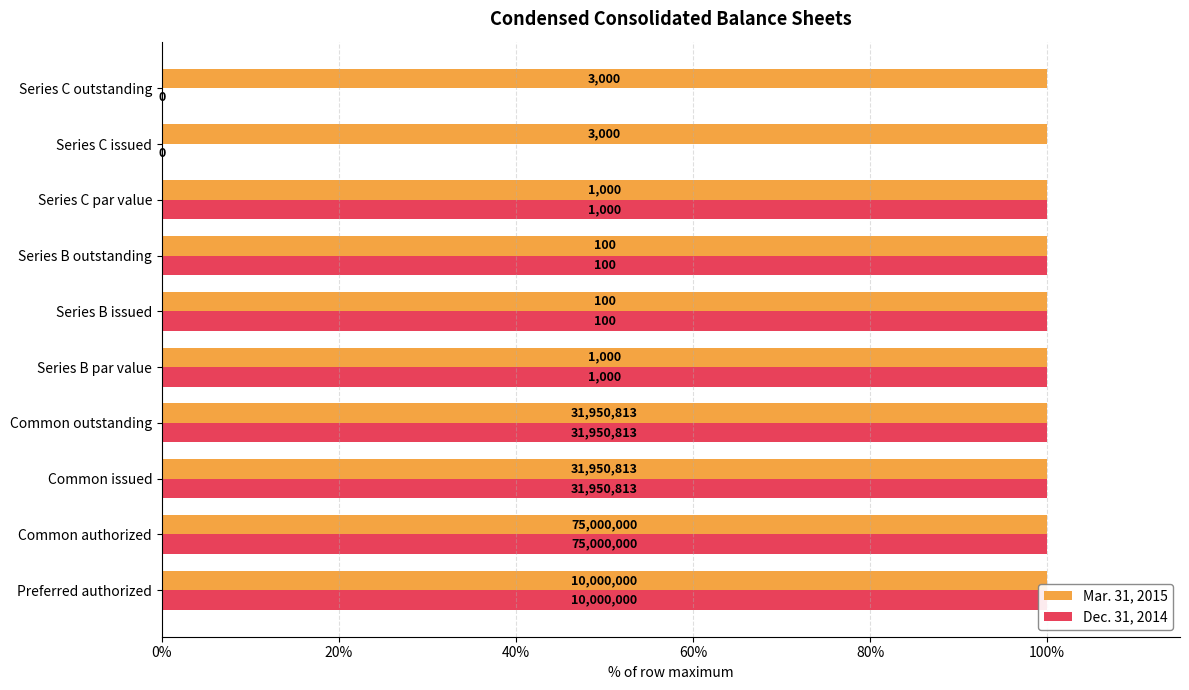

Which series has the largest total across all categories?

Dec. 31, 2014